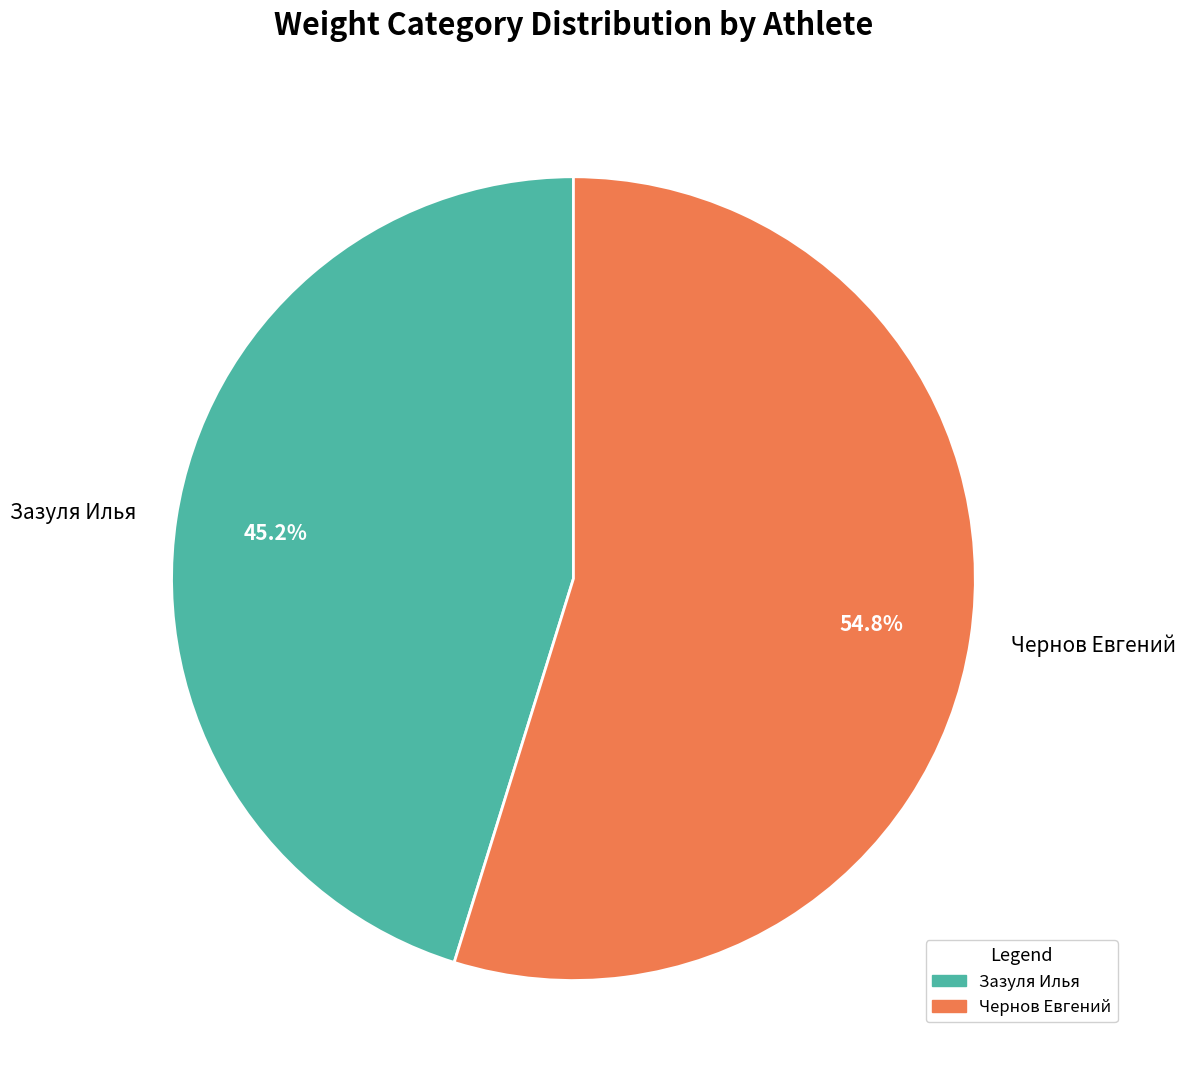

Which category has the biggest portion of the pie?

Чернов Евгений